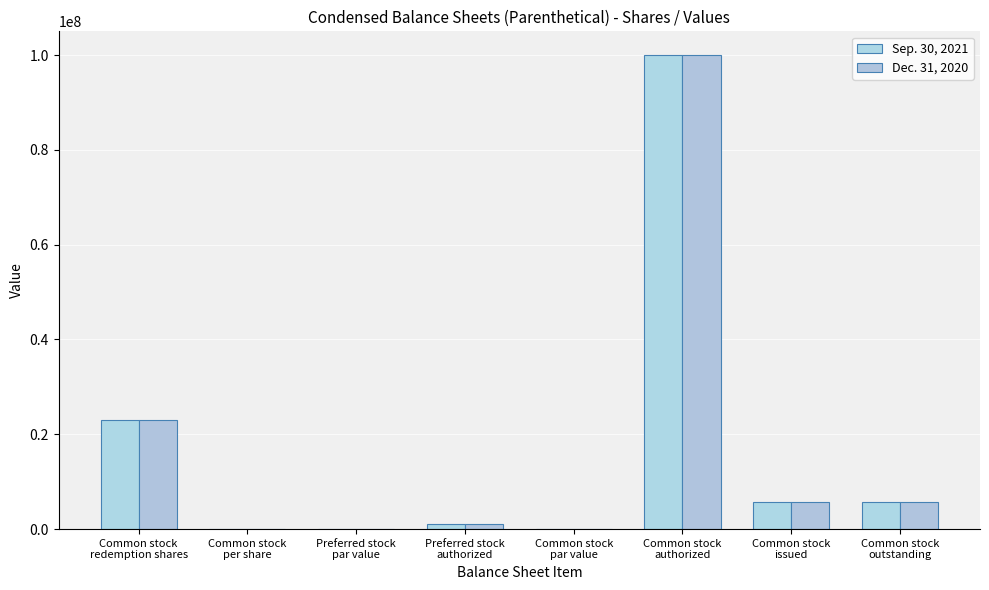

Rank the series by their maximum value, from highest to lowest.

Sep. 30, 2021, Dec. 31, 2020